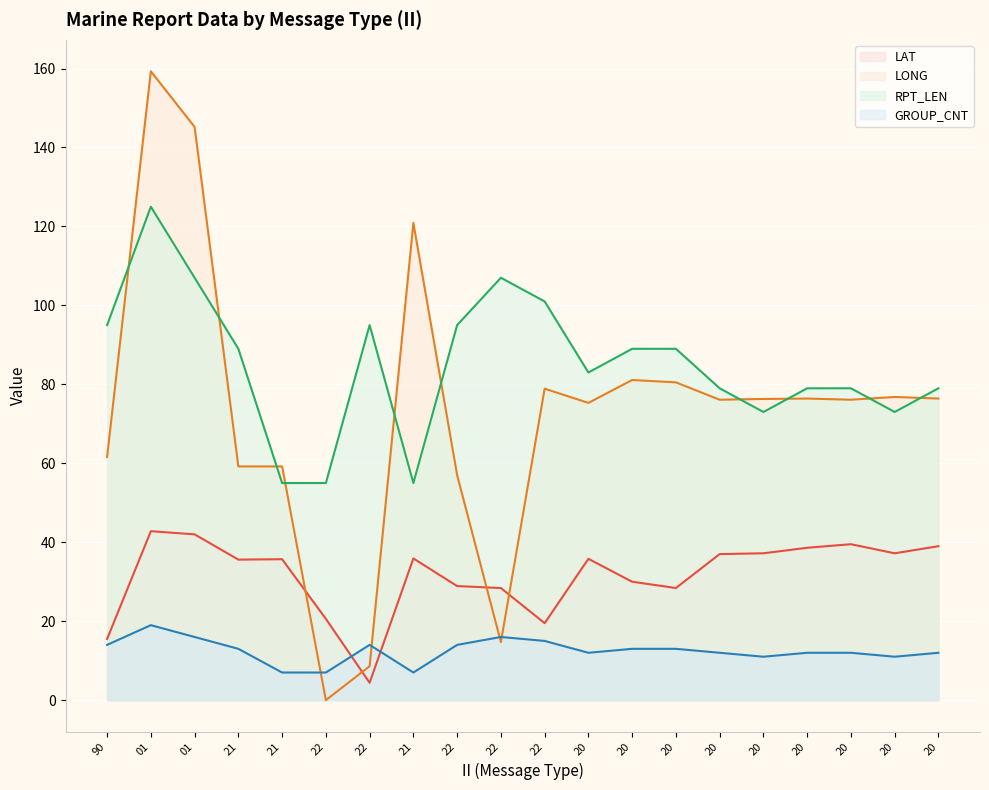

Between 20 and 21, which is larger?

20